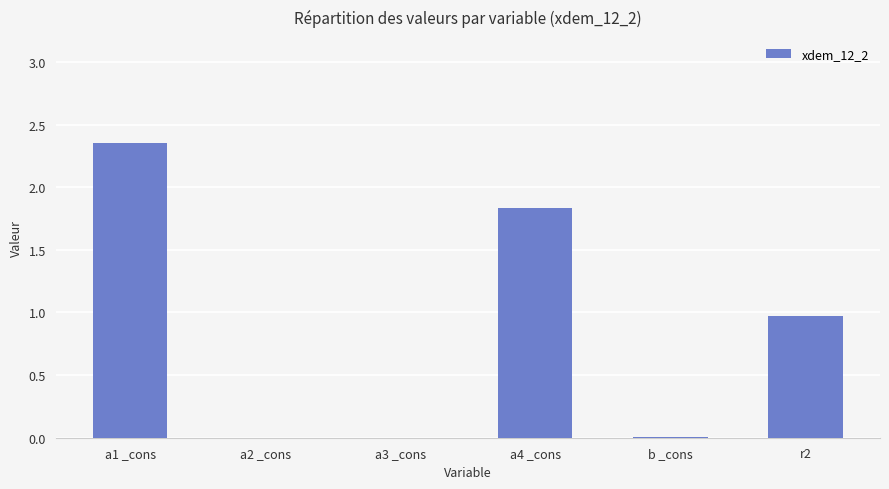

Count the number of categories in the chart.

6